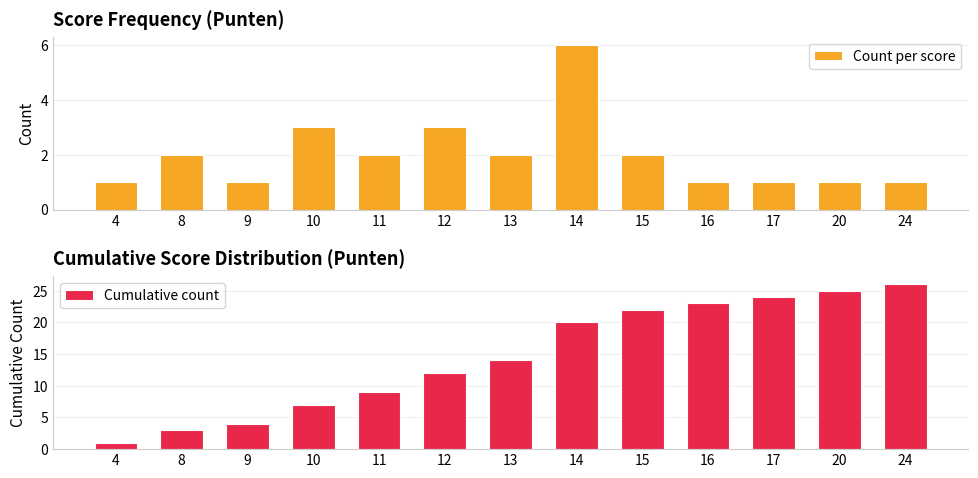

What is the sum of the Cumulative count values at 16 and 12?

35